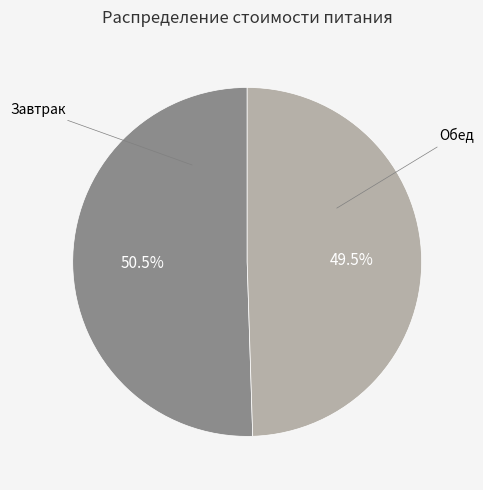

To the nearest percent, what is the difference between the largest and smallest slice percentages?

1%